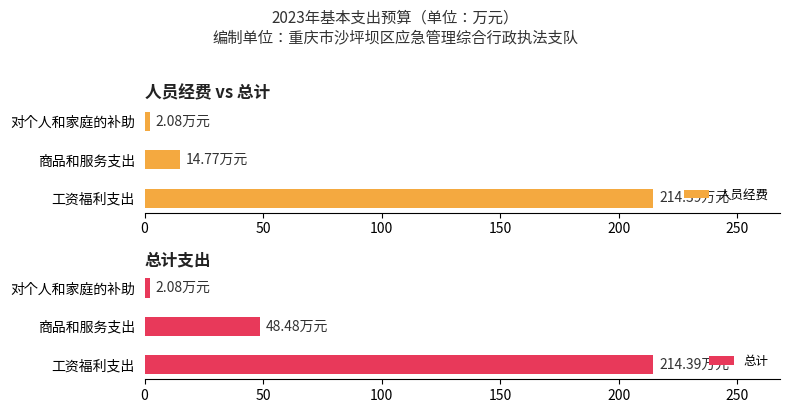

What is the value of the 总计 bar at the 1st from the left?

214.4